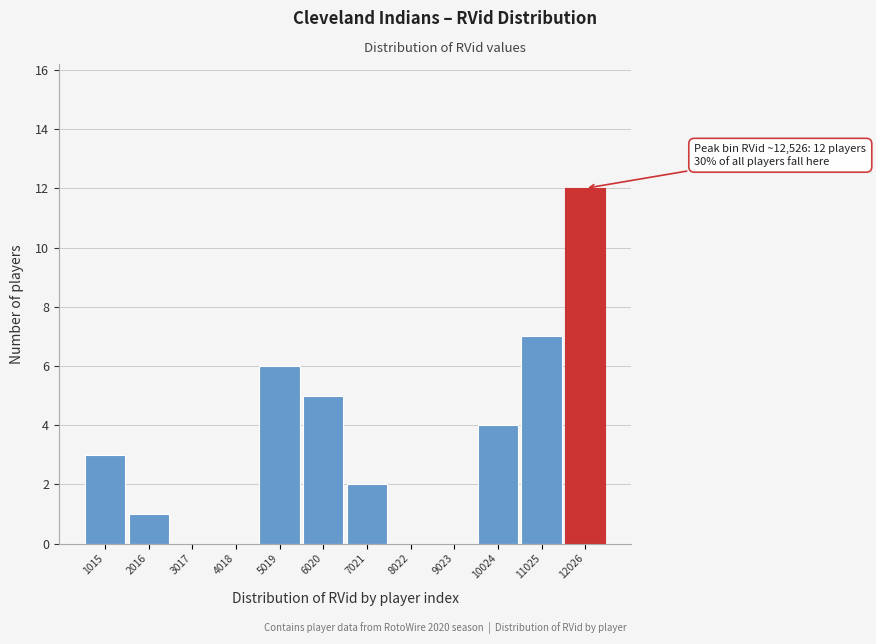

Reading right to left, extract all data points from this chart.

12026=12	11025=7	10024=4	9023=0	8022=0	7021=2	6020=5	5019=6	4018=0	3017=0	2016=1	1015=3